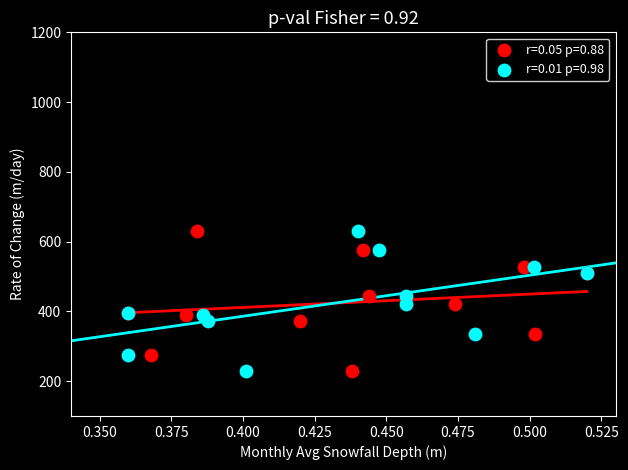

What are all the series names shown in the legend?

r=0.05 p=0.88, r=0.01 p=0.98